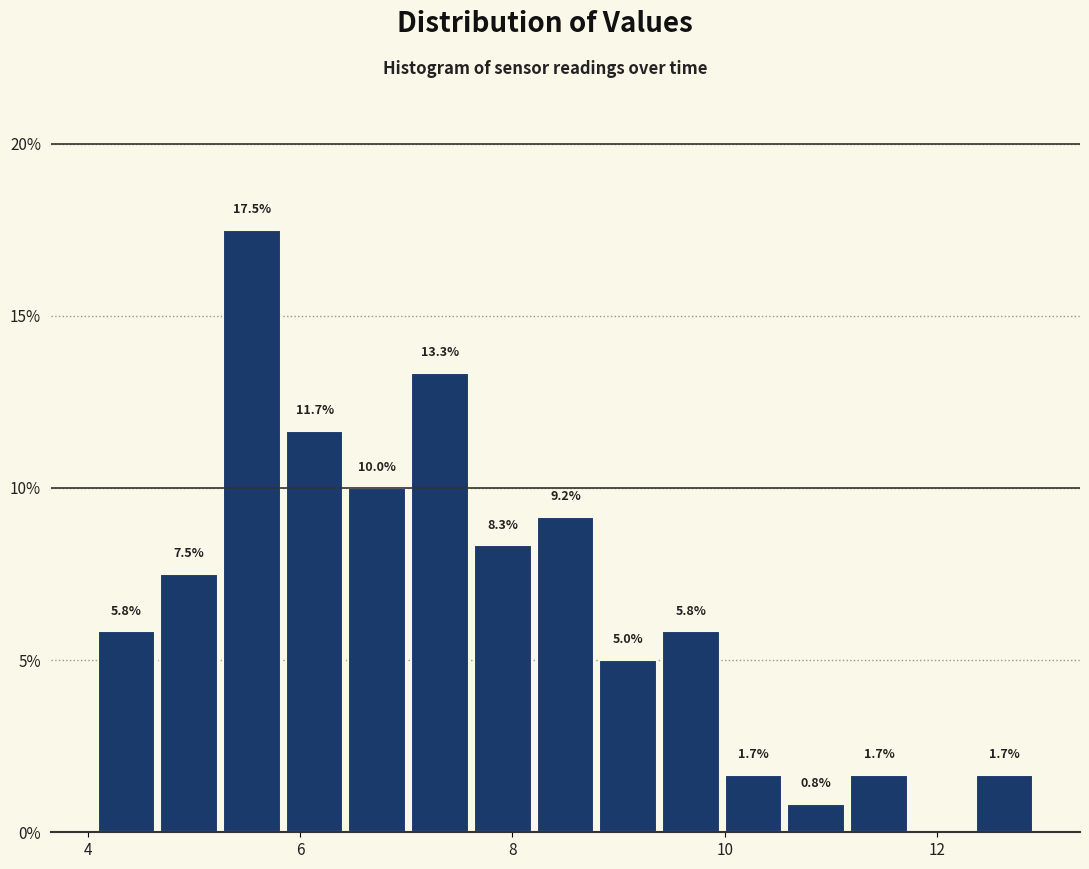

Read against the x-axis, roughly where is the centre of the tallest bar?

5.6